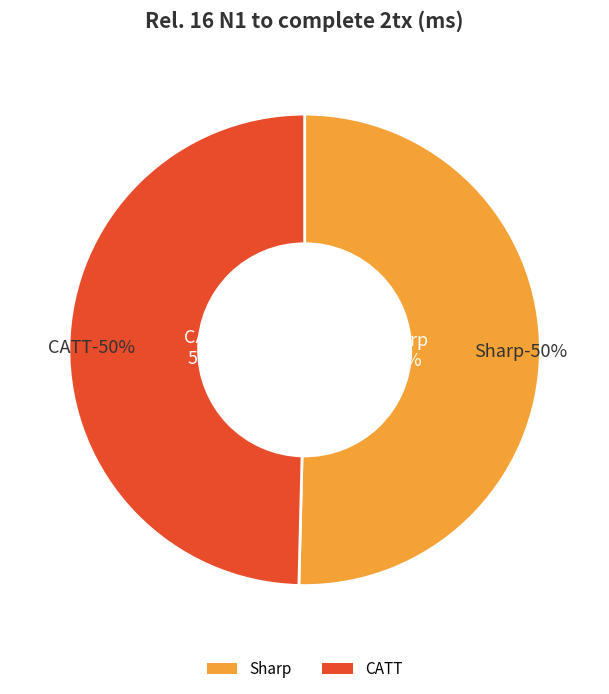

To the nearest percent, what is the average slice percentage?

50%